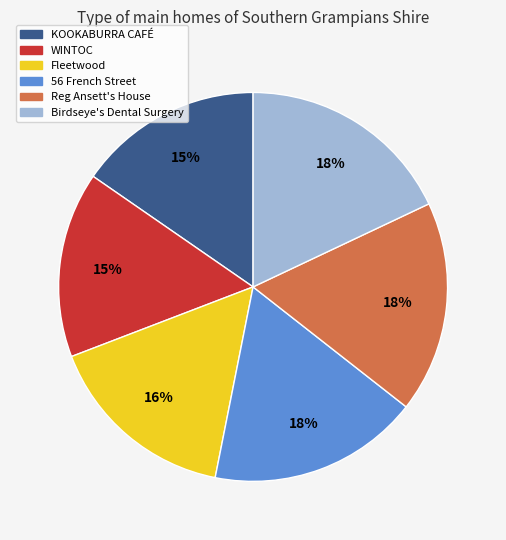

The KOOKABURRA CAFÉ slice represents 25% of the pie. True or false?

False